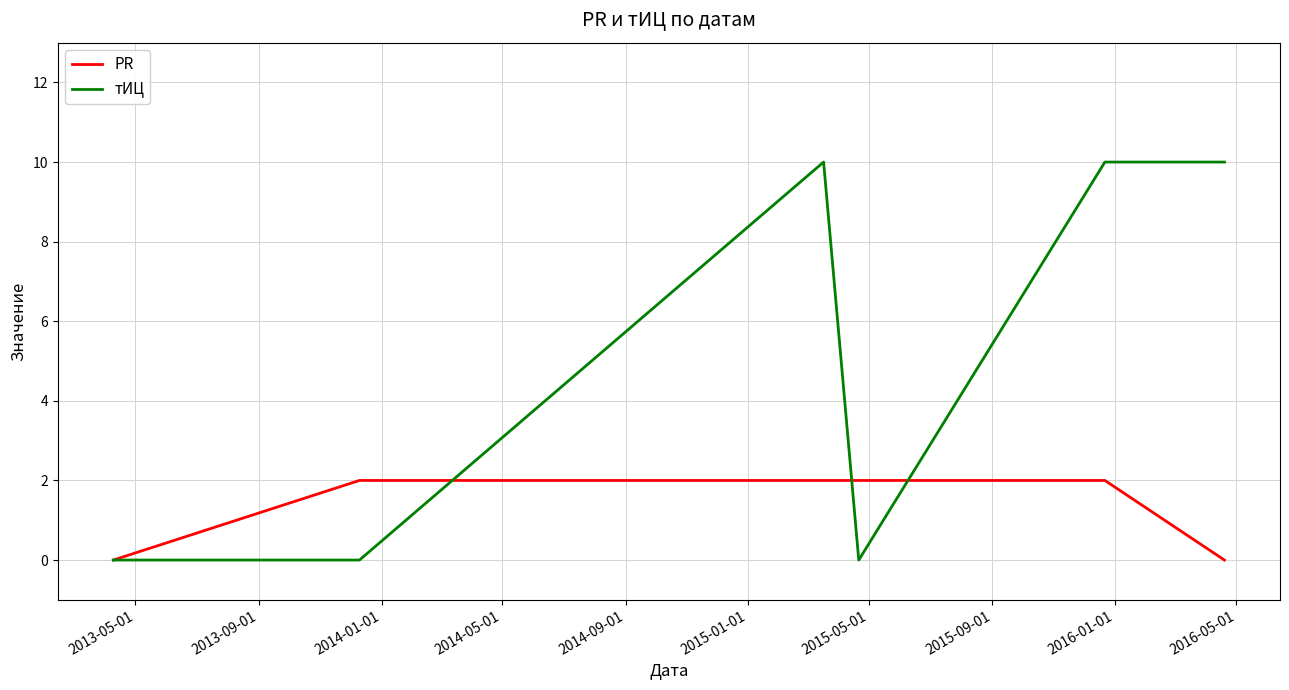

What is the greatest value displayed?

10